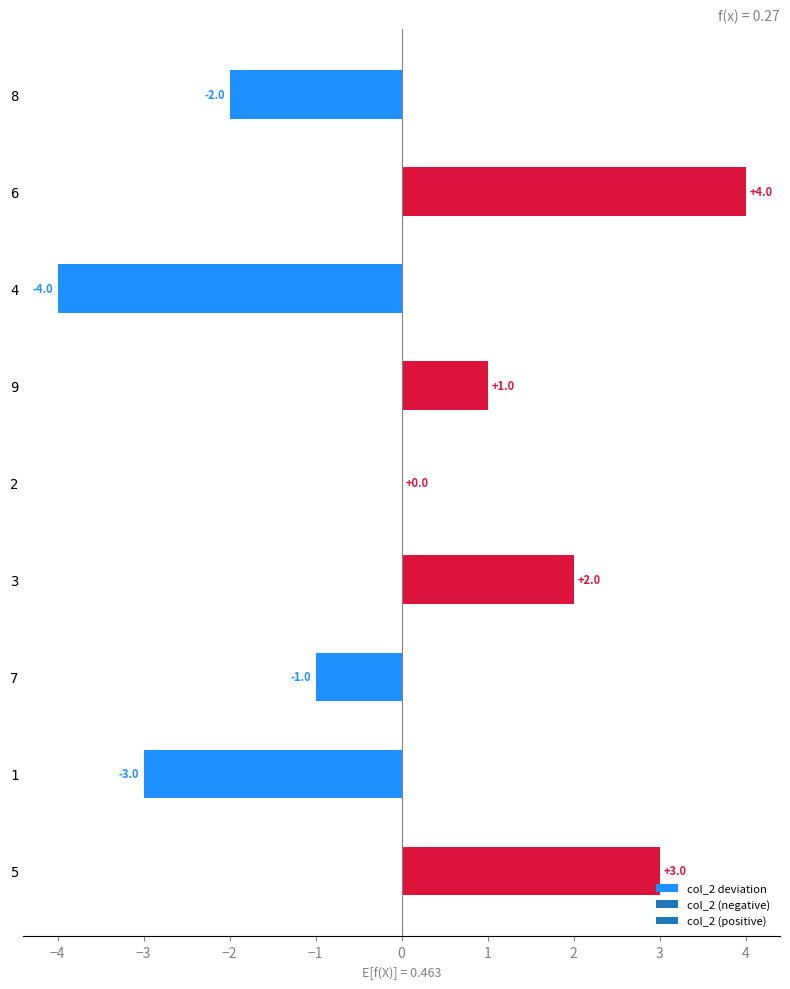

What is the sum of the values at 1 and 2?

-3